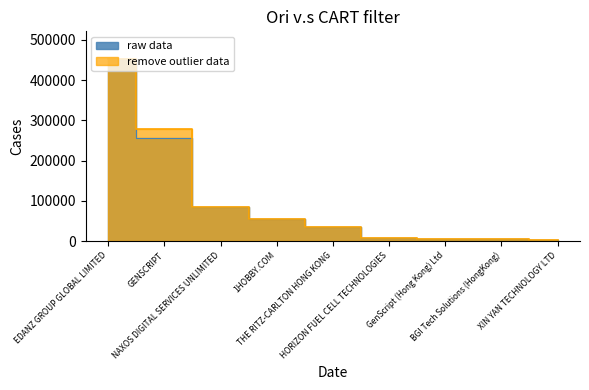

How many values in the remove outlier data series are below 34931?

4